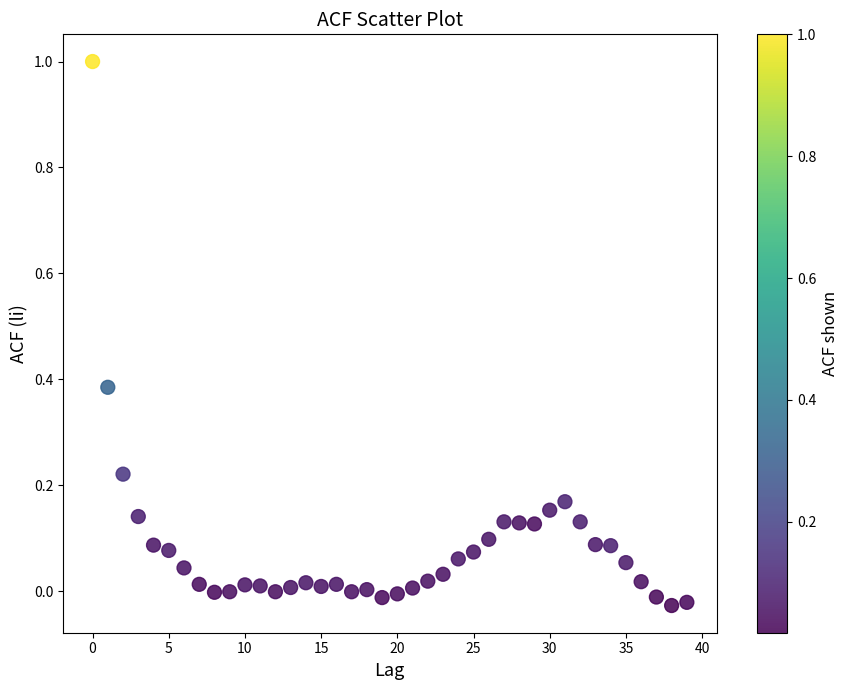

What is the range of Y values (max minus min)?

1.0